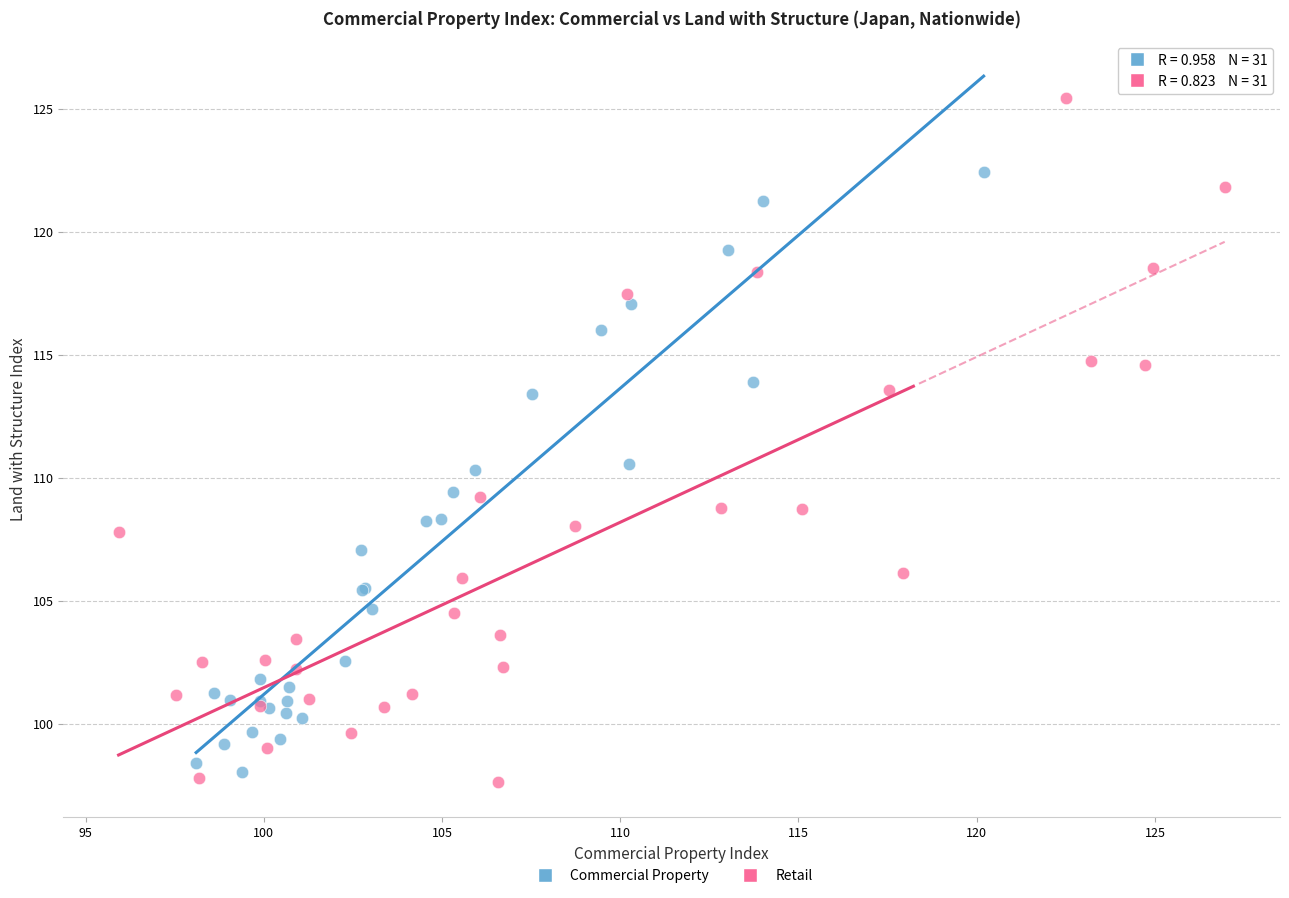

Which series has the widest spread of Y values?

Retail